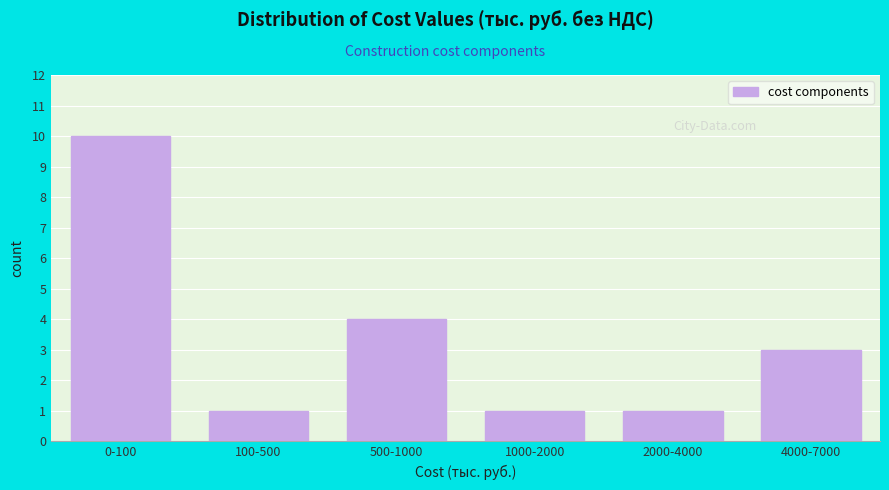

Reading right to left, transcribe all the data shown in this chart.

3	1	1	4	1	10